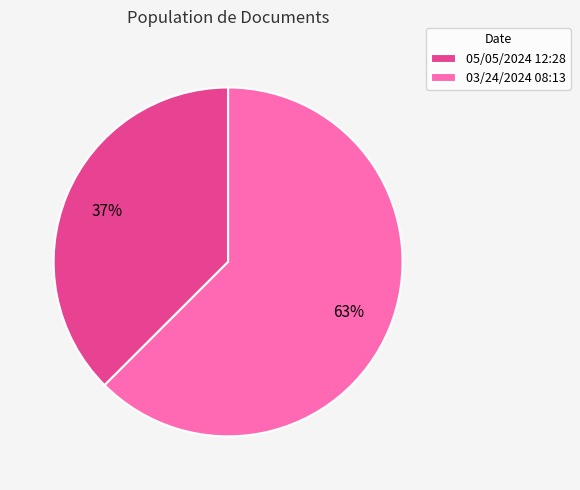

Do 05/05/2024 12:28 and 03/24/2024 08:13 together represent more than half of the pie?

Yes